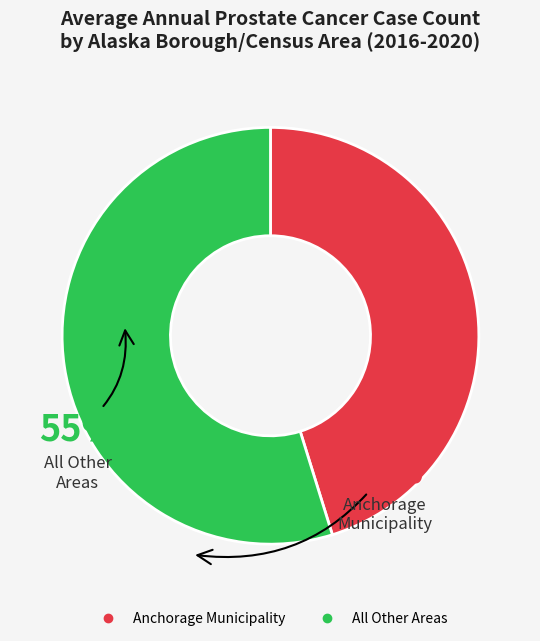

Does any single category account for the majority?

Yes